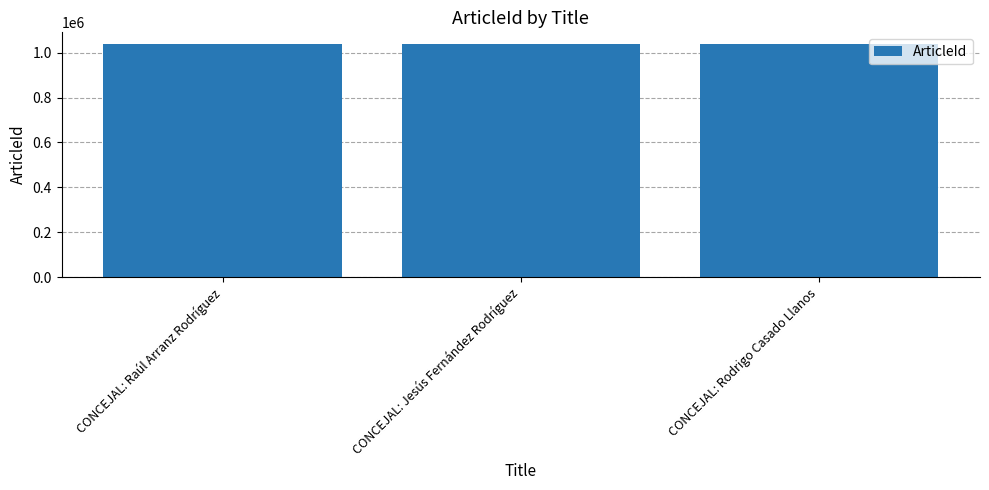

What is the ratio of the value at CONCEJAL: Raúl Arranz Rodríguez to the value at CONCEJAL: Rodrigo Casado Llanos?

1.0